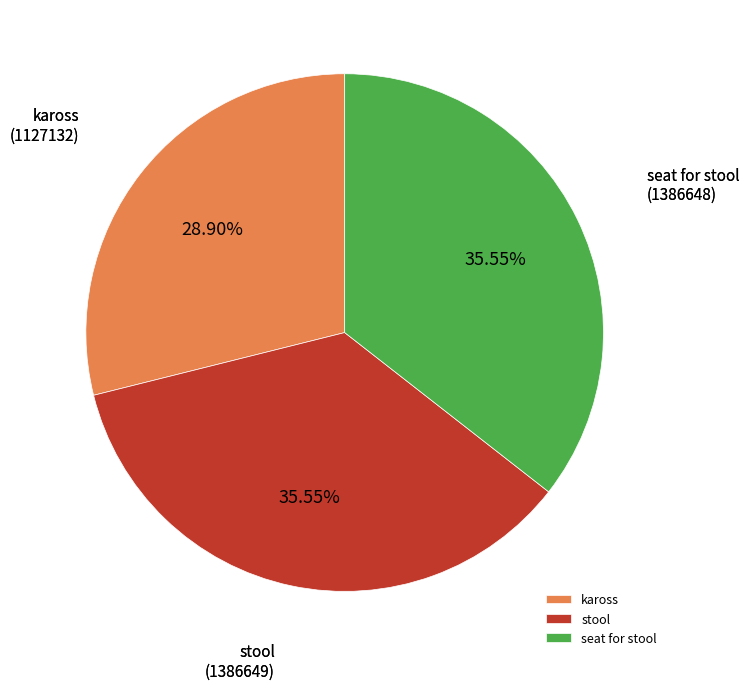

Is the sum of stool and kaross greater than half?

Yes